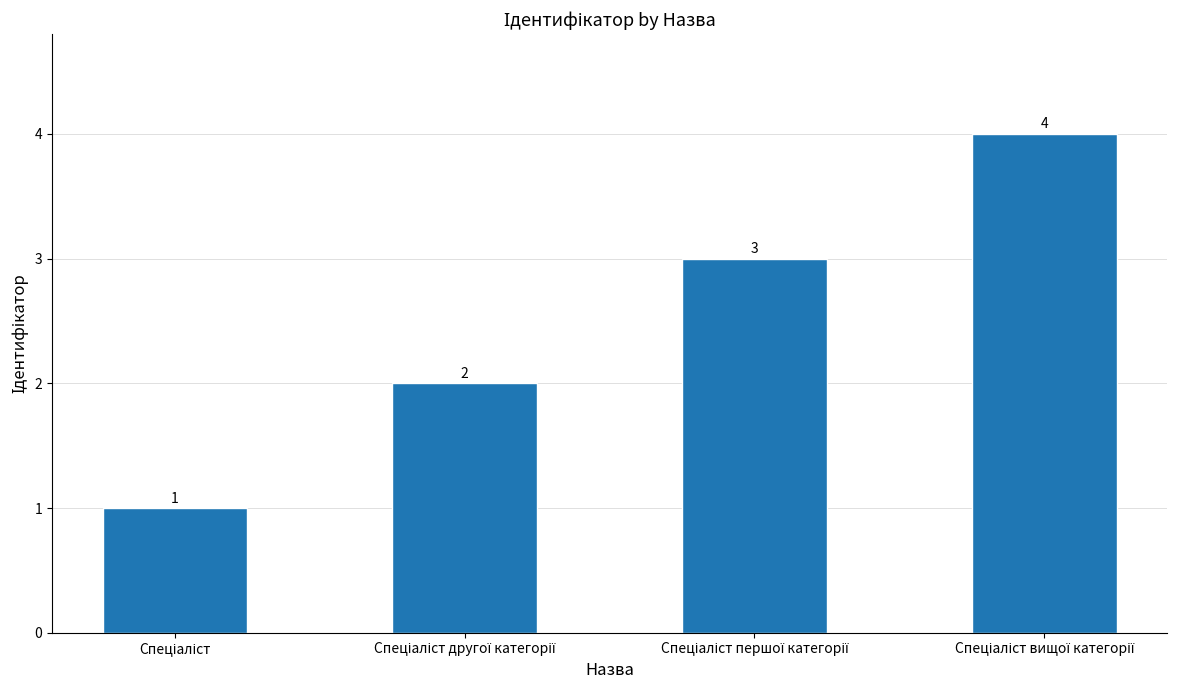

What is the maximum value shown in the chart?

4